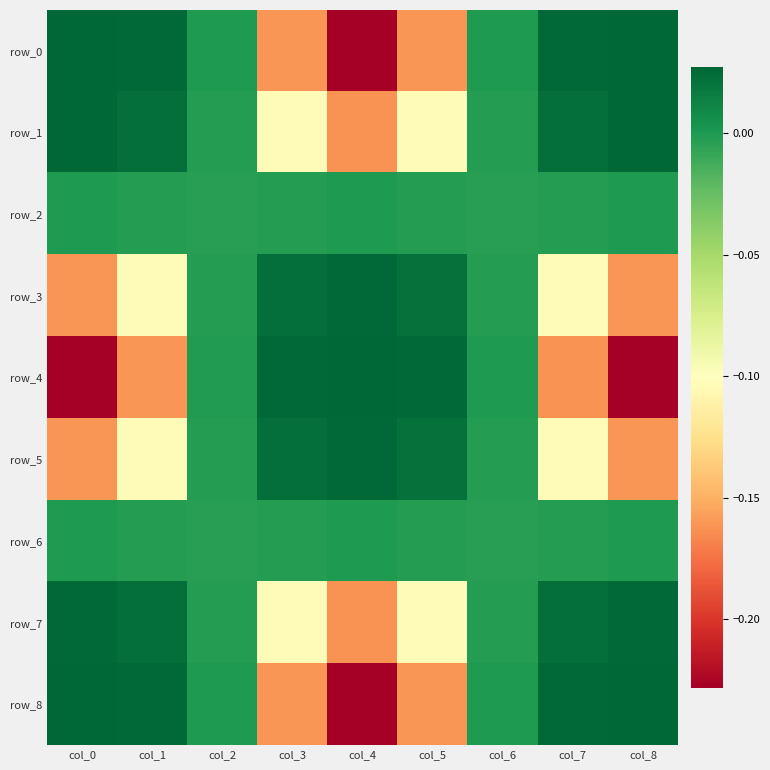

List the labels in order of row_7 value, smallest first.

col_4, col_5, col_3, col_6, col_2, col_1, col_7, col_0, col_8